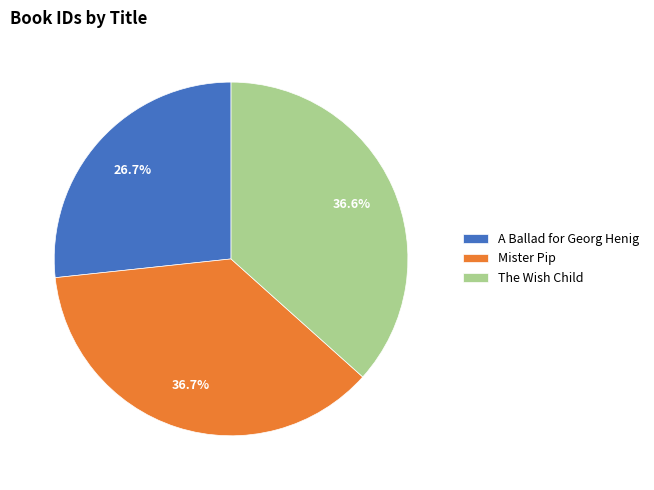

What is the ratio of the value at The Wish Child to the value at A Ballad for Georg Henig?

1.4